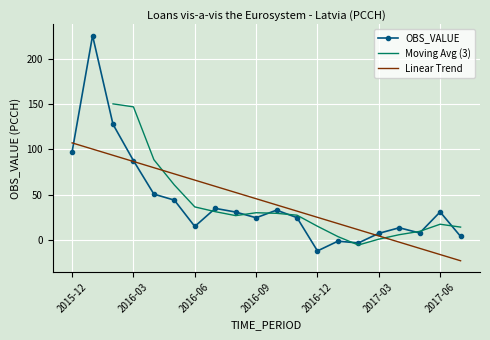

List the labels in order of value, smallest first.

2016-12, 2017-02, 2017-01, 2017-07, 2017-03, 2017-05, 2017-04, 2016-06, 2016-09, 2016-11, 2016-08, 2017-06, 2016-10, 2016-07, 2016-05, 2016-04, 2016-03, 2015-12, 2016-02, 2016-01